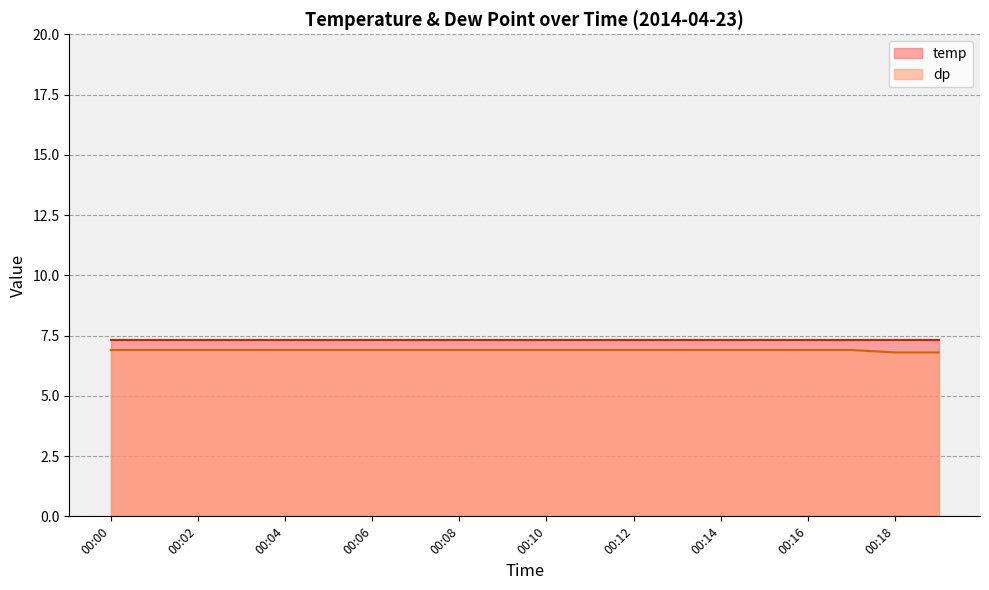

What is the maximum value shown in the chart?

7.3